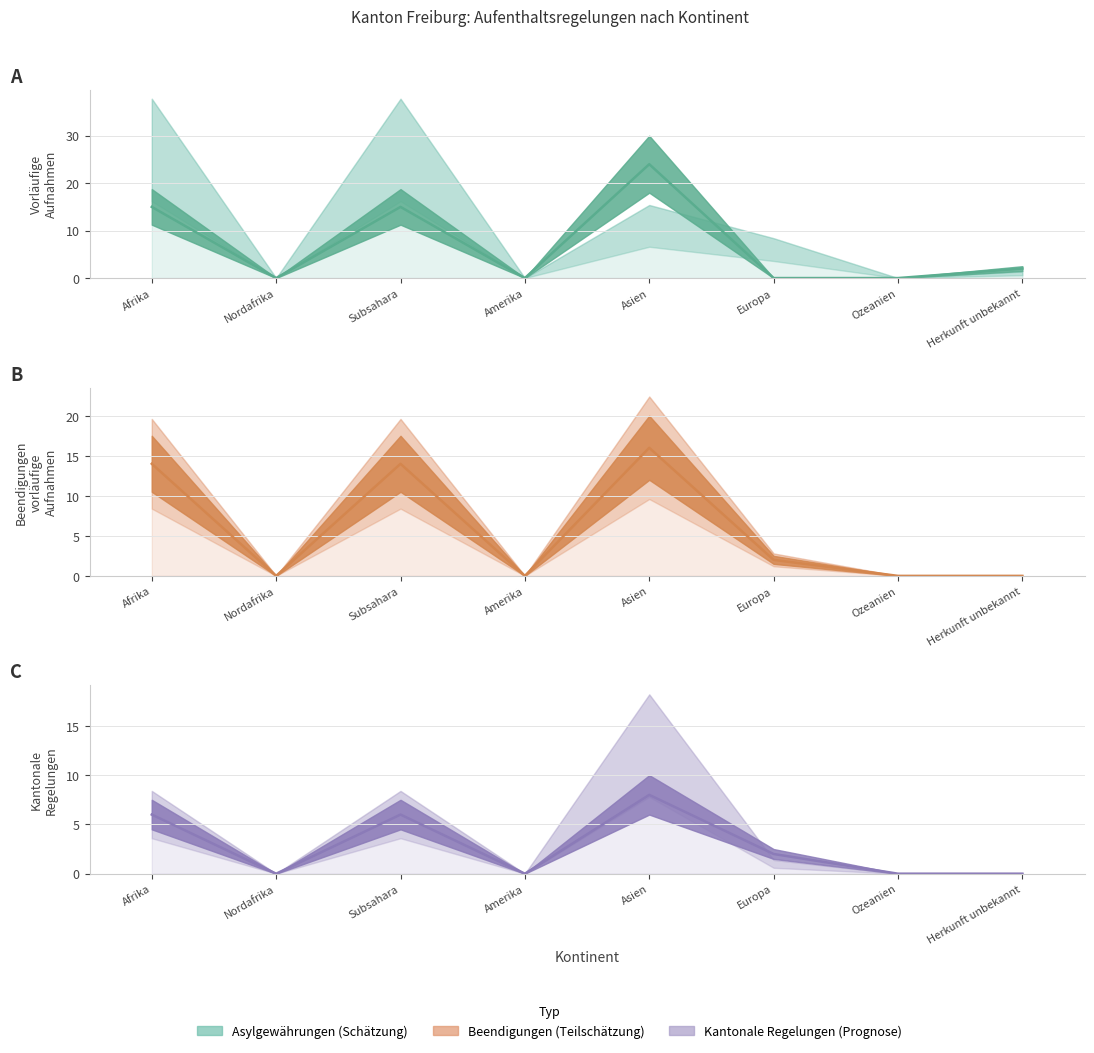

How many lines are shown in the chart?

3